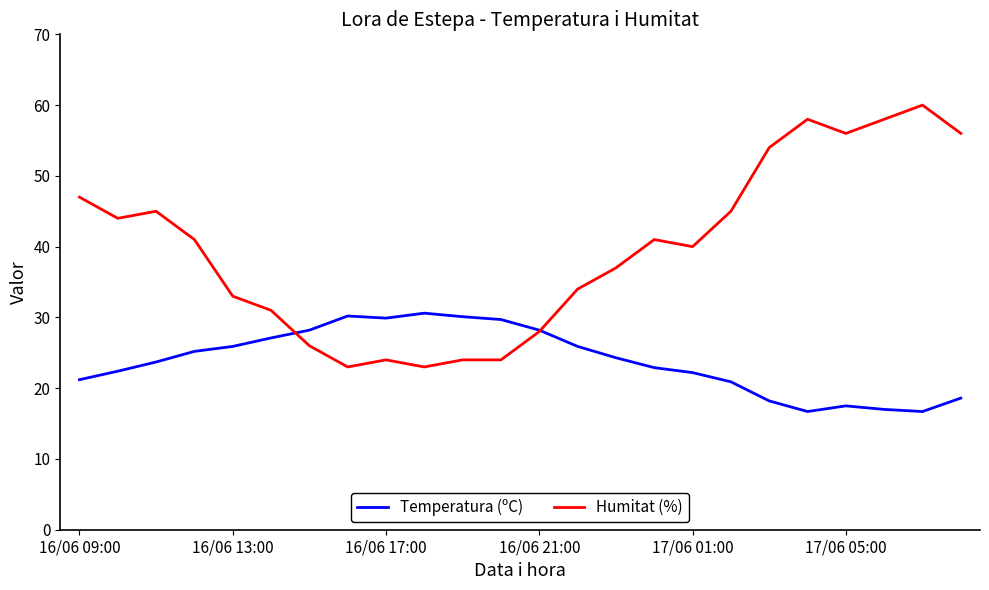

What is the difference between the maximum and second lowest values in the Temperatura (ºC) series?

13.9